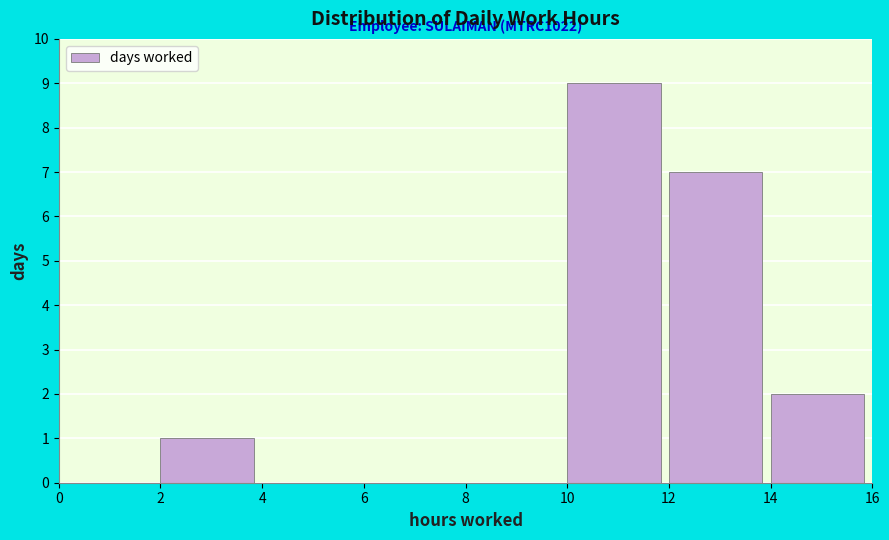

Over which range of the x-axis is the bar tallest?

10 to 12